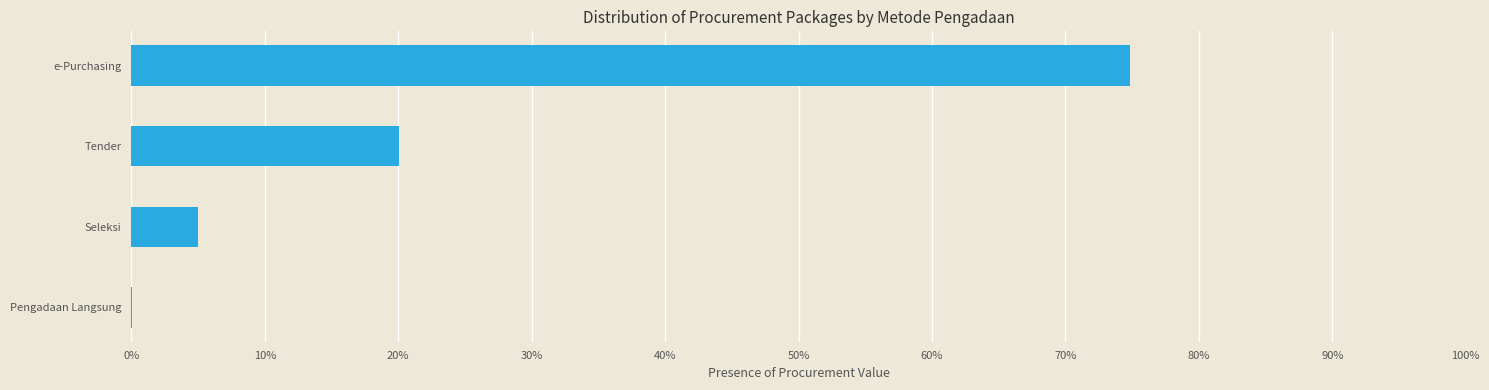

Does the chart contain stacked bars?

No